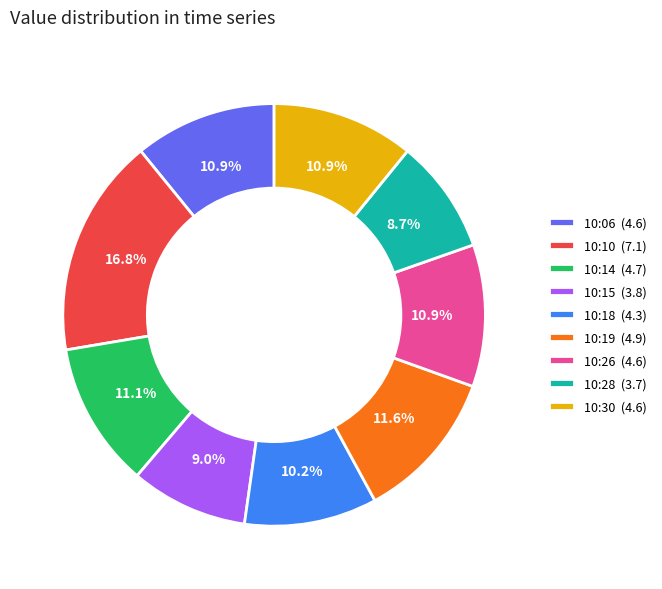

To the nearest percent, what is the combined percentage of 10:18 and 10:14?

21%